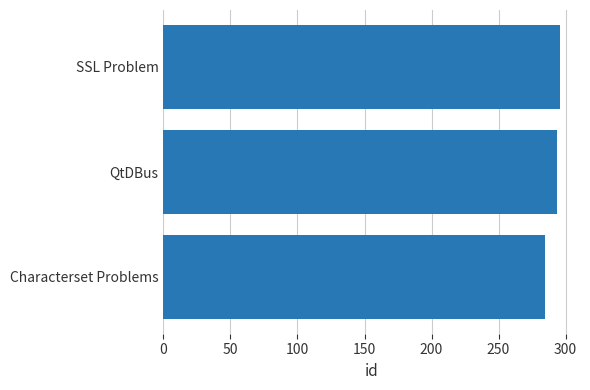

Reading bottom to top, what are all the values shown in this chart?

285	294	296